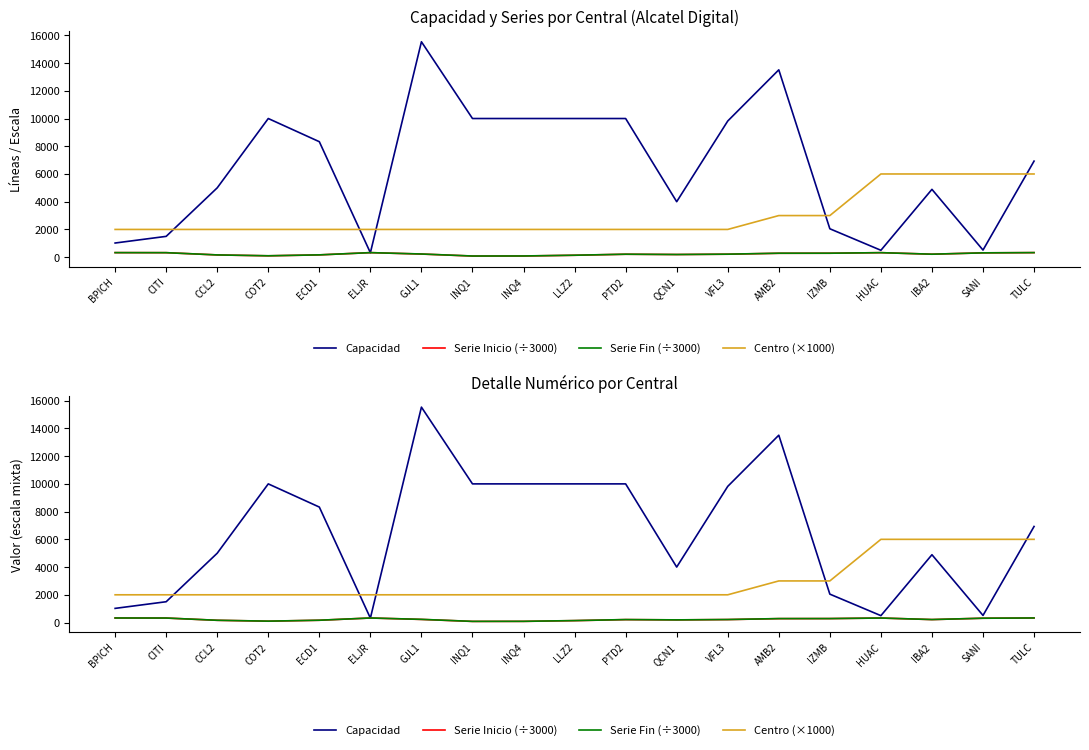

Which has a higher value, HUAC or TULC?

TULC